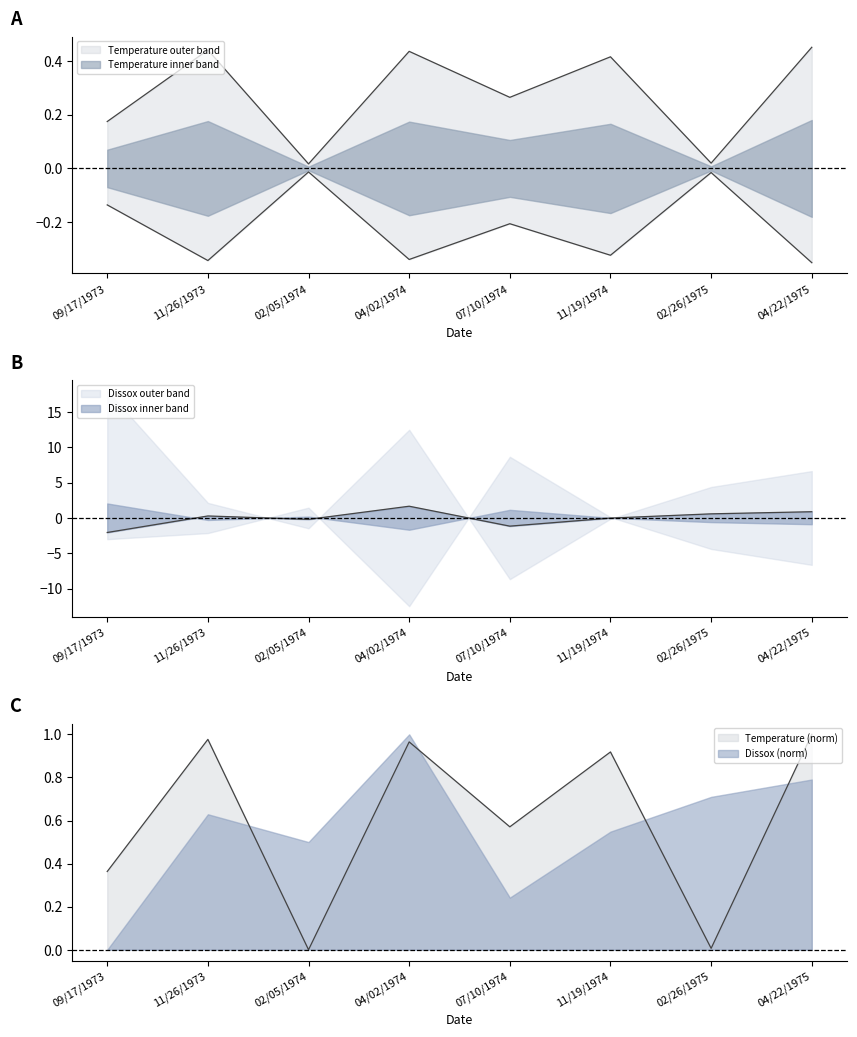

At which category does Dissox reach its first local valley?

02/05/1974